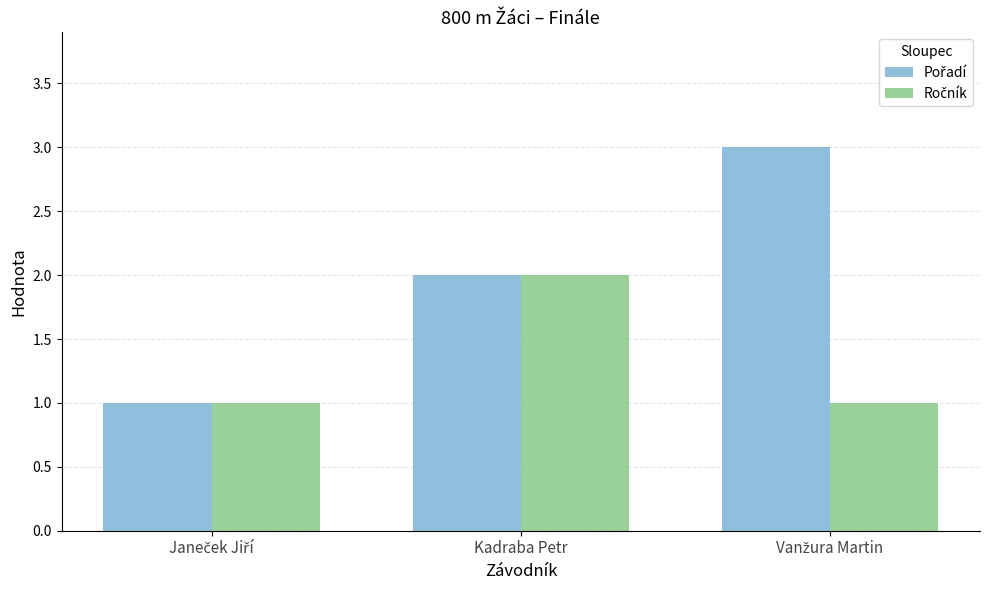

What is the total value across all series at Kadraba Petr?

4